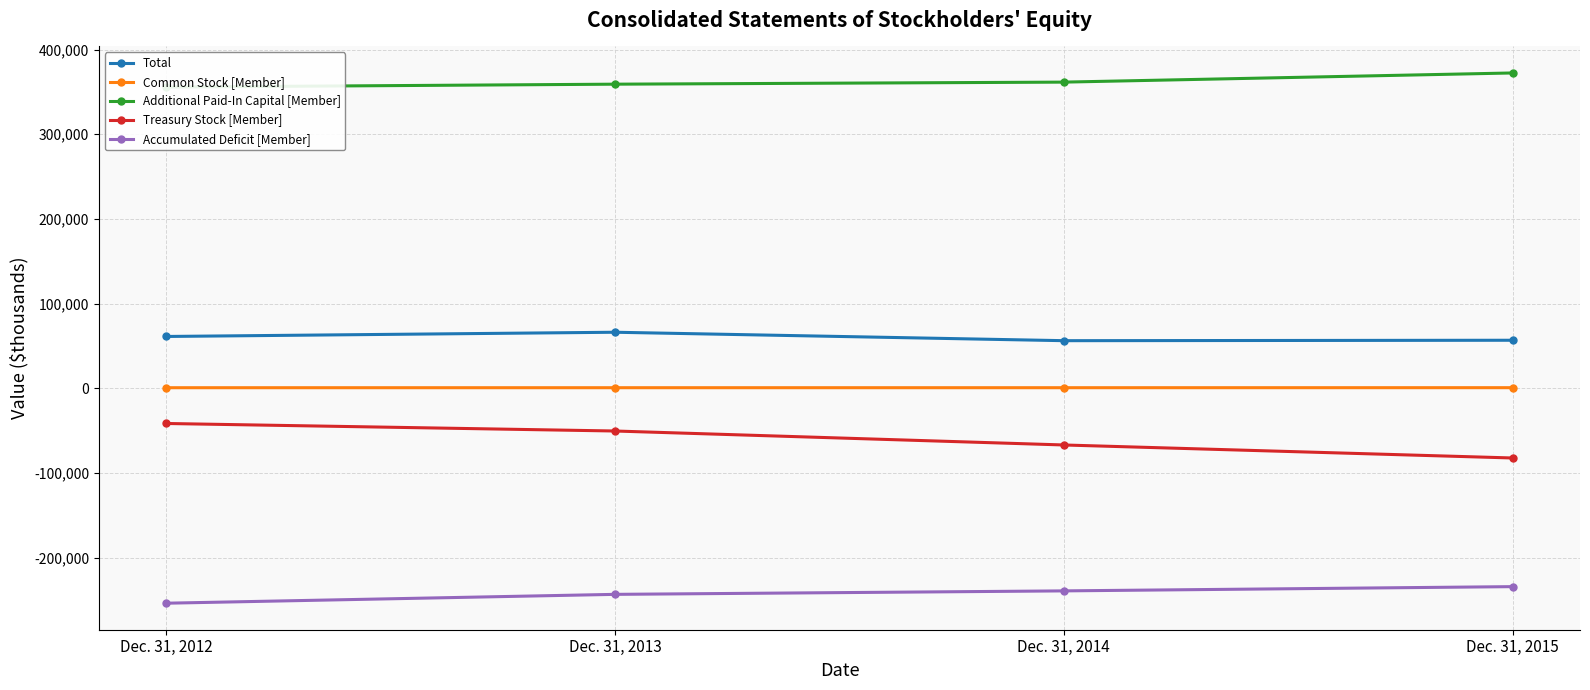

What is the spread (max minus min) of values at Dec. 31, 2015?

606552